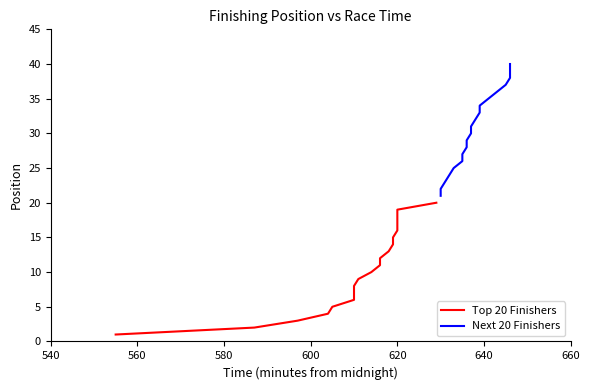

Which series changed the most between 560 and 620?

Top 20 Finishers